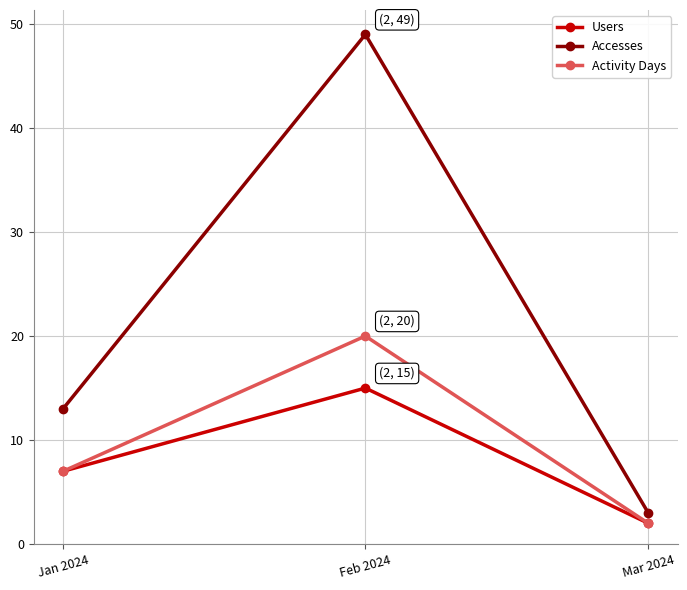

How many lines are shown in the chart?

3